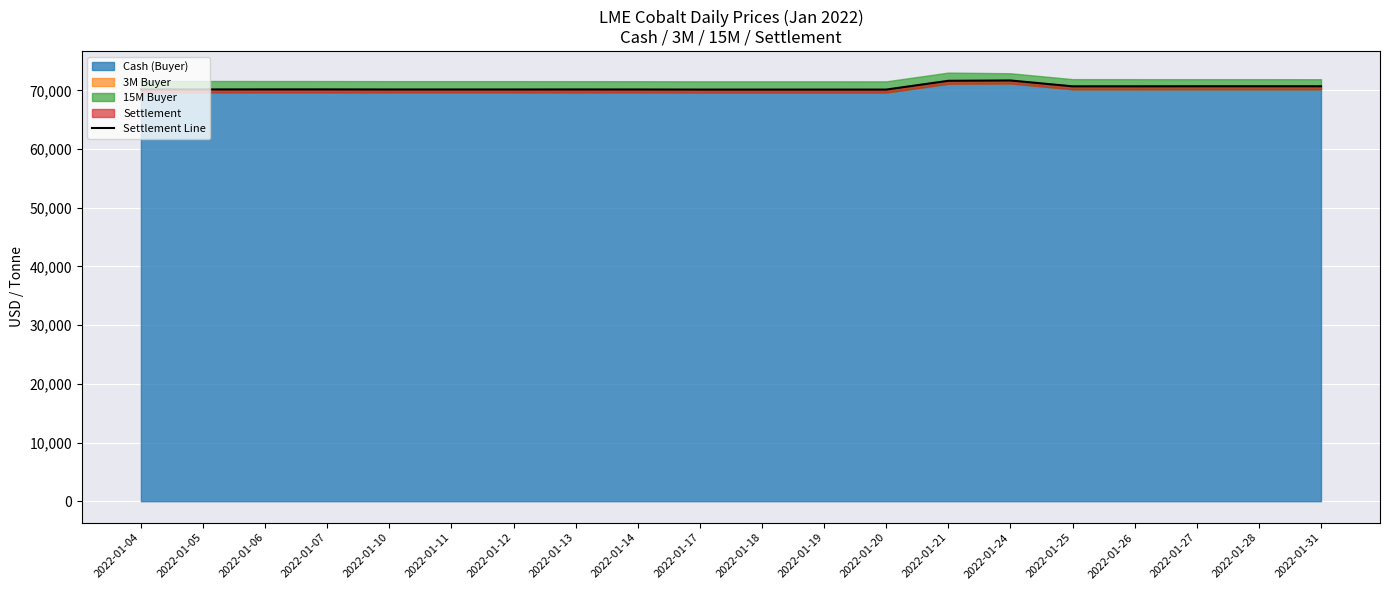

Rank the categories by value from highest to lowest.

2022-01-24, 2022-01-21, 2022-01-27, 2022-01-28, 2022-01-31, 2022-01-25, 2022-01-26, 2022-01-04, 2022-01-06, 2022-01-07, 2022-01-05, 2022-01-13, 2022-01-10, 2022-01-11, 2022-01-12, 2022-01-14, 2022-01-17, 2022-01-18, 2022-01-19, 2022-01-20